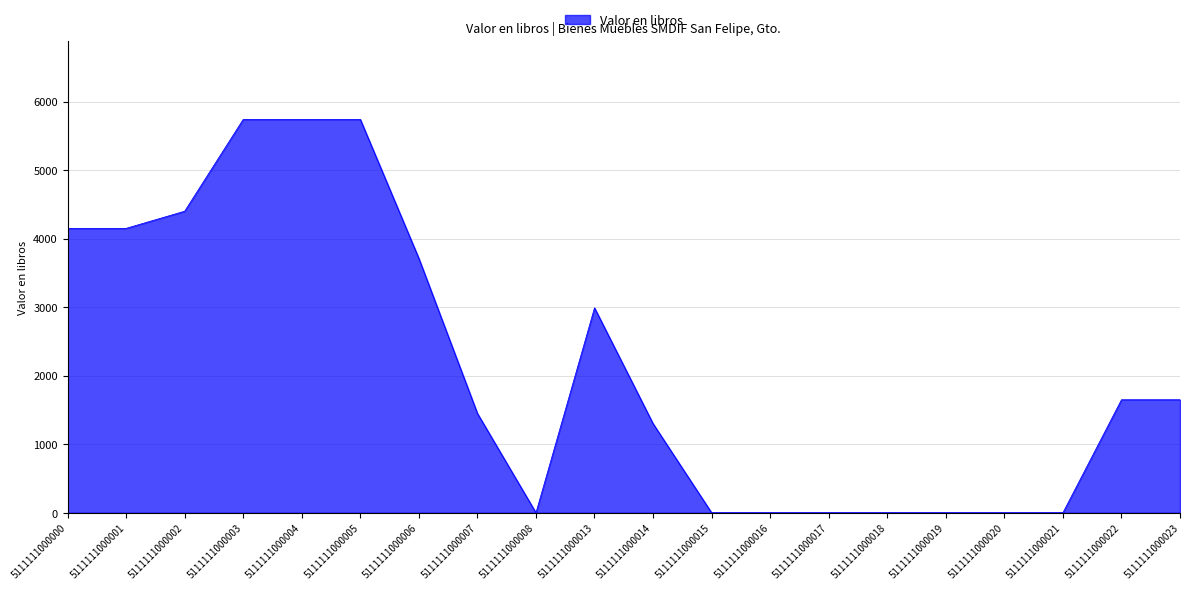

What is the difference between the maximum and minimum values?

5740.0